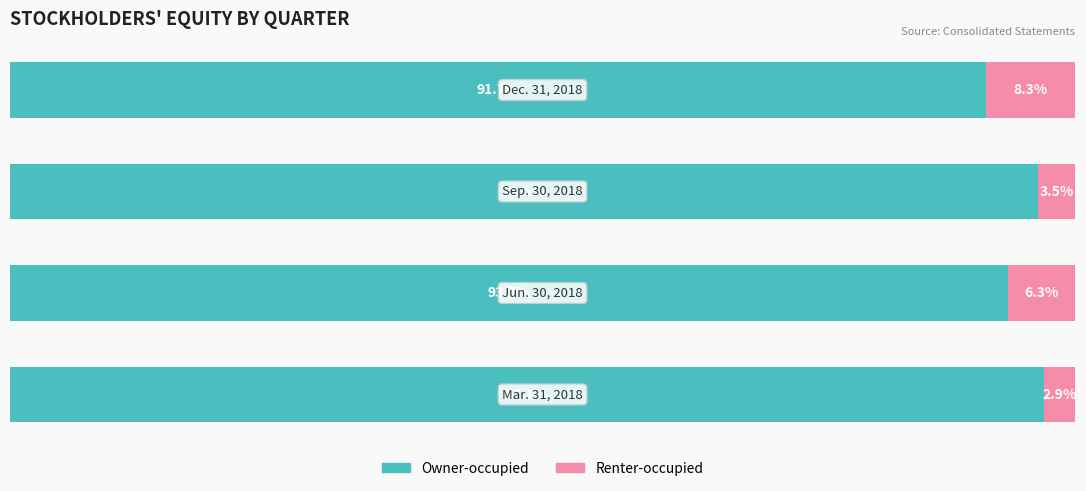

How many bars are there in total?

8